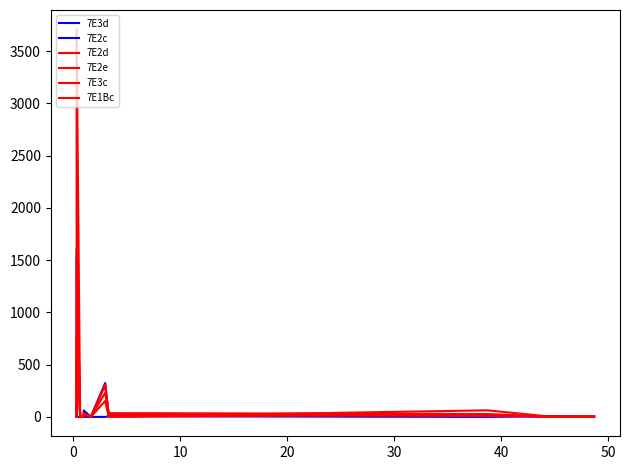

Is it true that 7E3d equals 4.6 at 15?

False